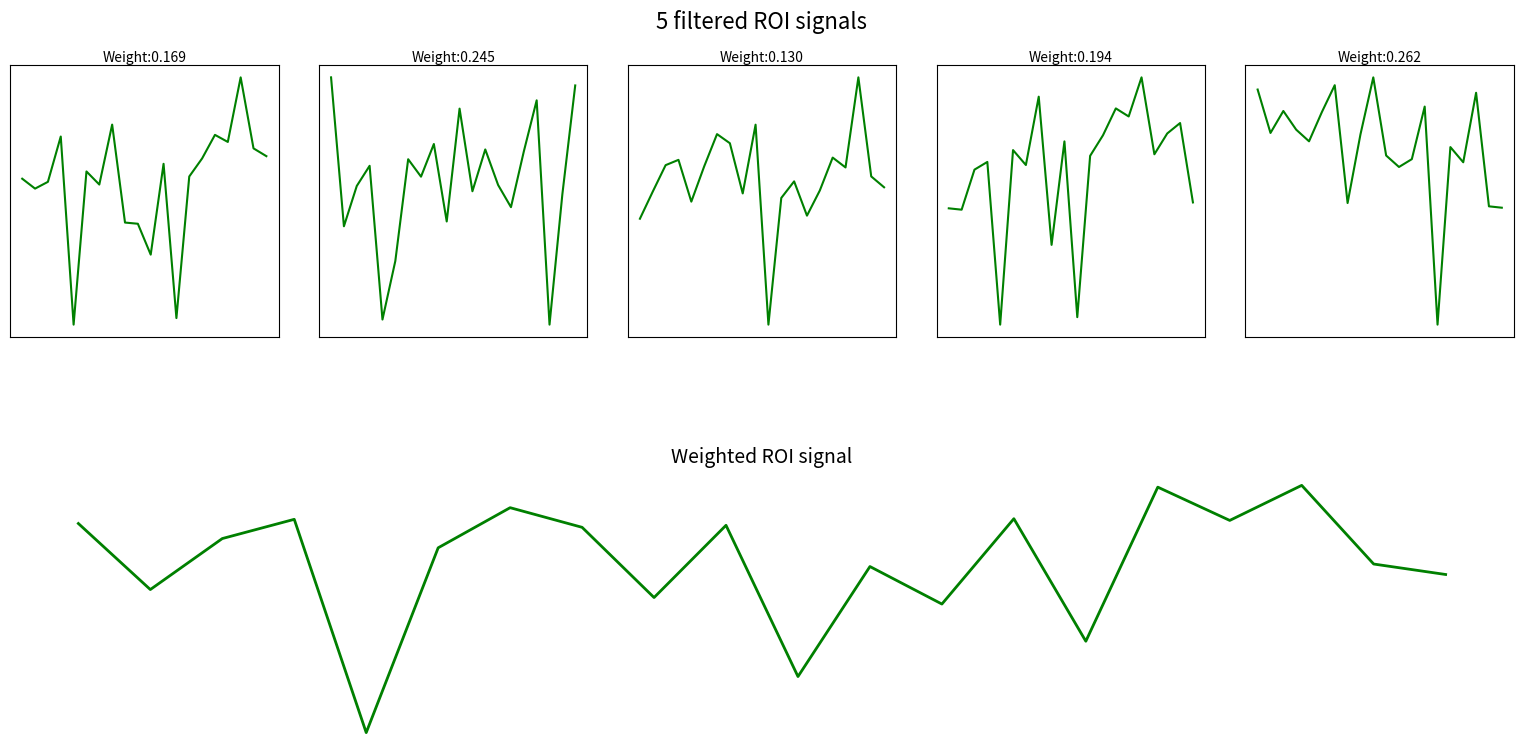

Which series has the largest total across all categories?

ROI_3